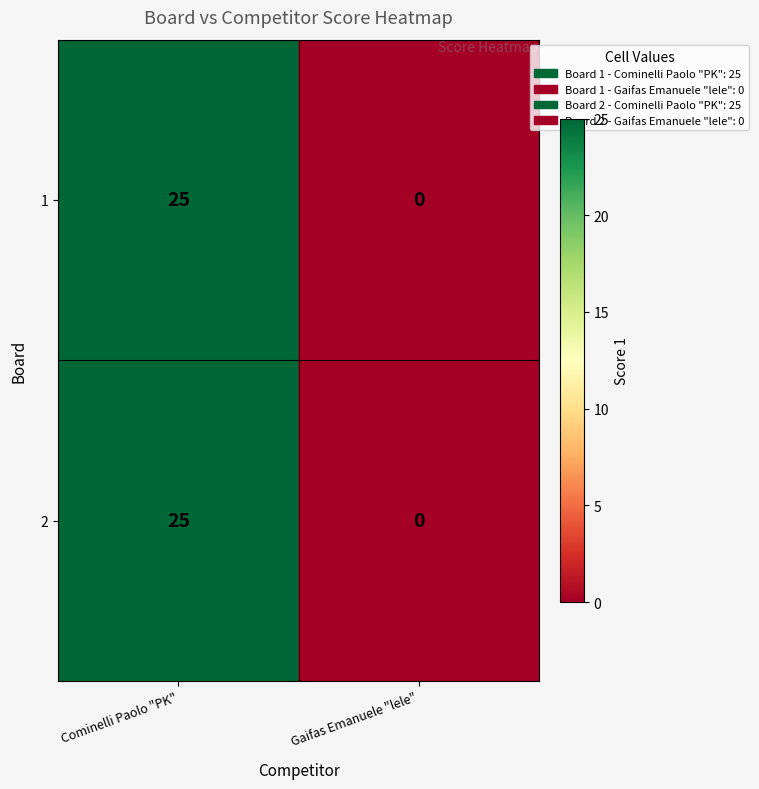

Reading left to right, extract all data points from this chart.

1: 25	0
2: 25	0